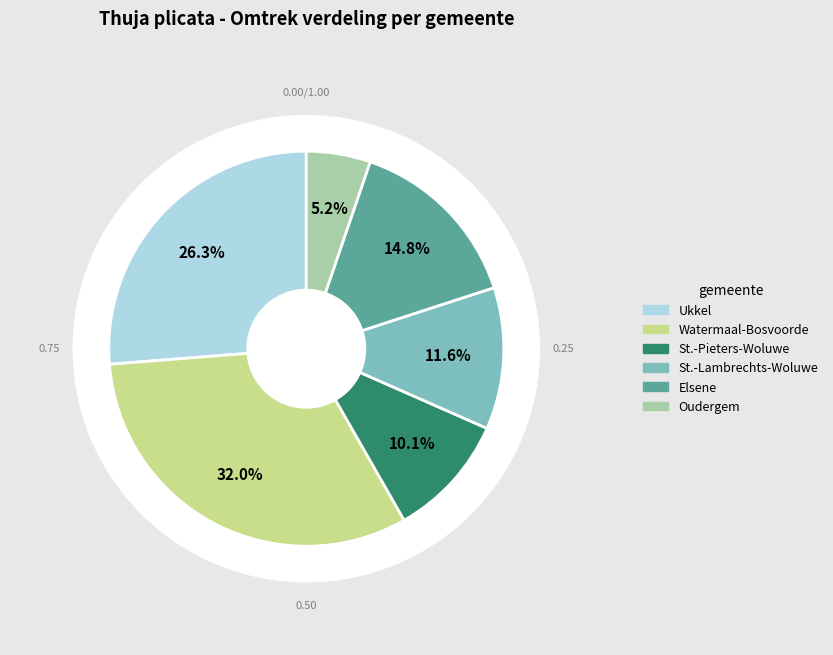

What is the largest slice in the pie chart?

Watermaal-Bosvoorde (2410)